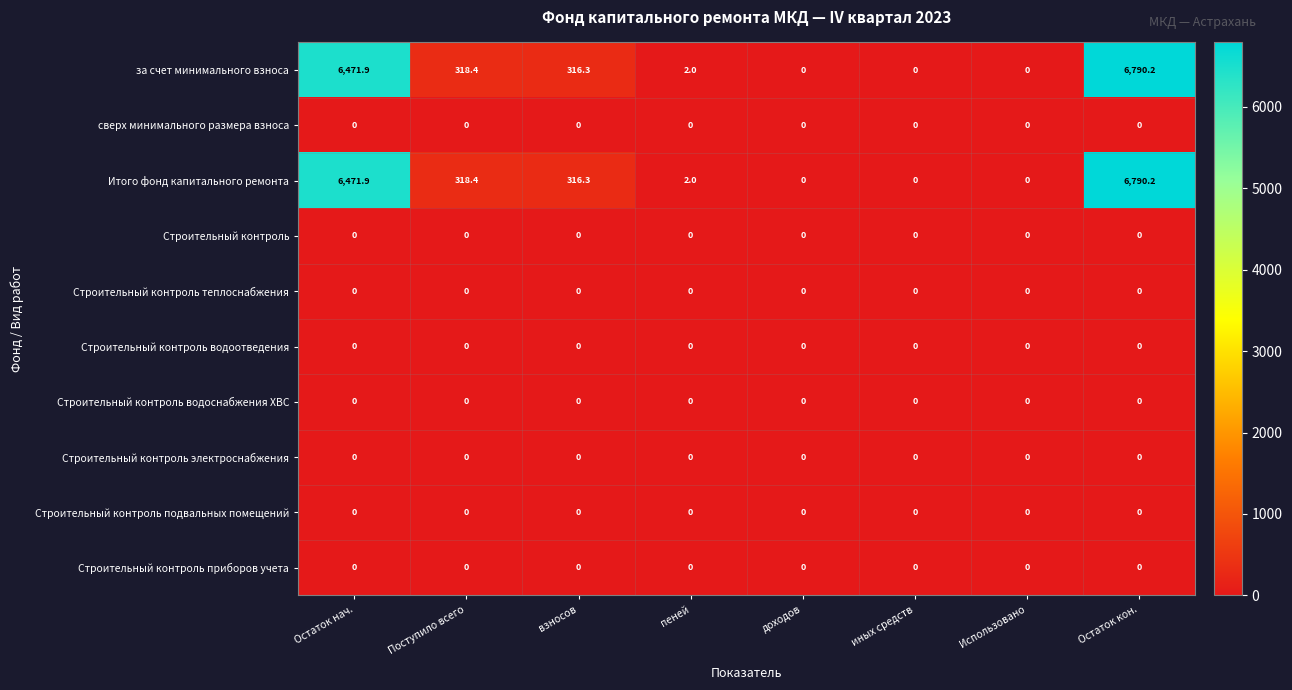

How many categories are shown in the chart?

8